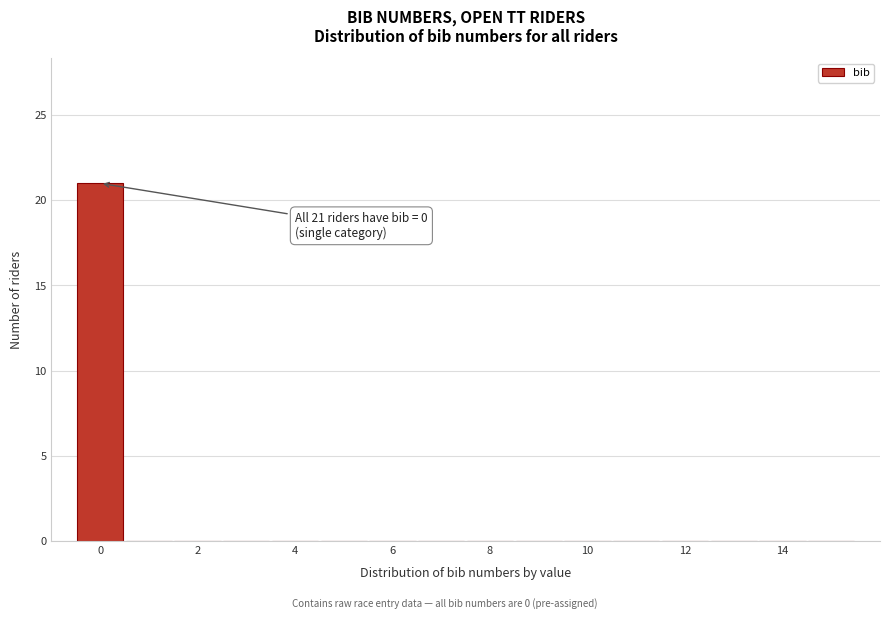

Over which range of the x-axis is the bar tallest?

-0.5 to 0.5